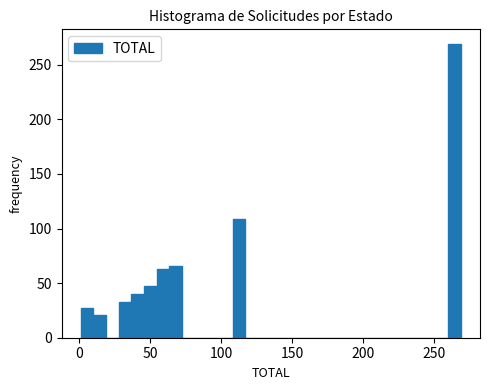

Around what value on the x-axis is the tallest bar? Give the approximate position of its centre, as read against the axis.

265